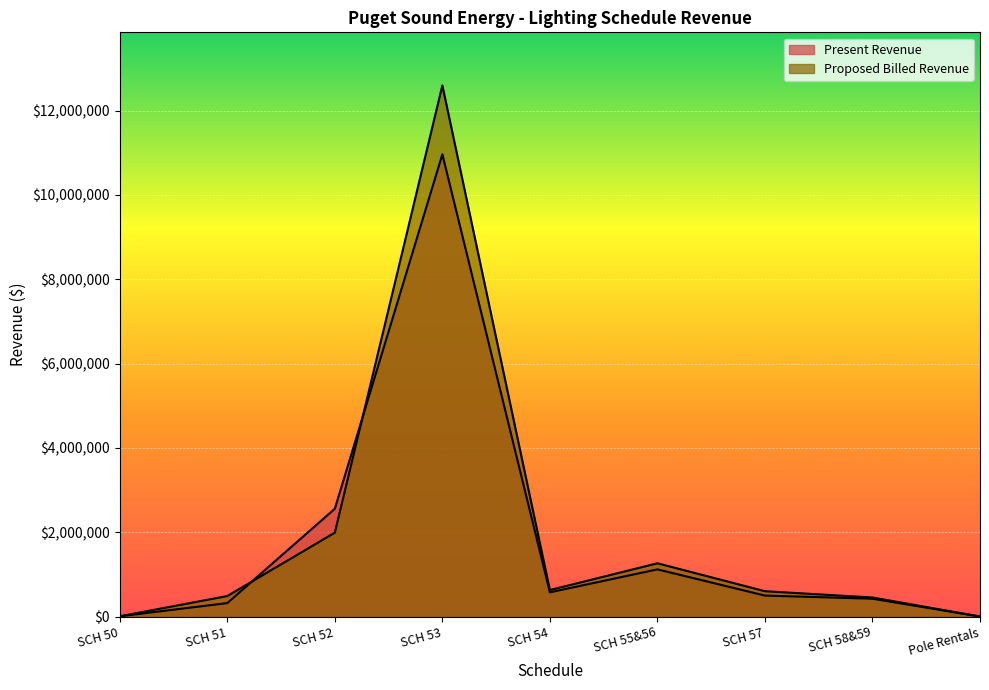

What is the sum of all Proposed Billed Revenue values?

18021742